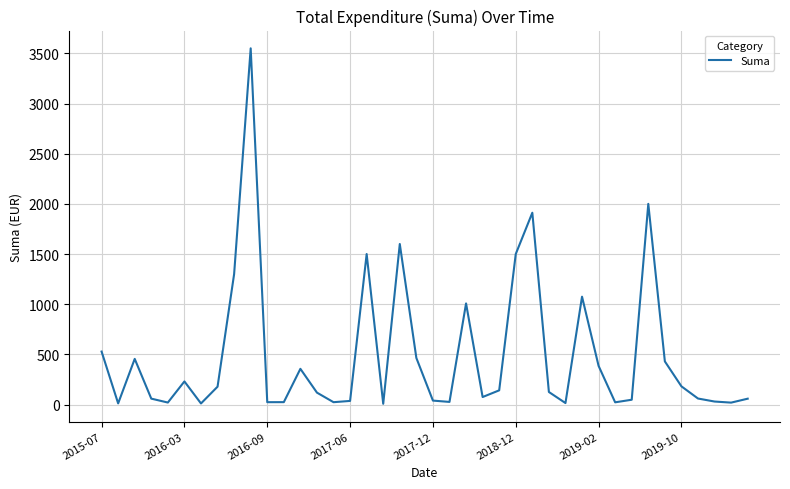

What is the difference between the maximum and minimum values?

3542.4